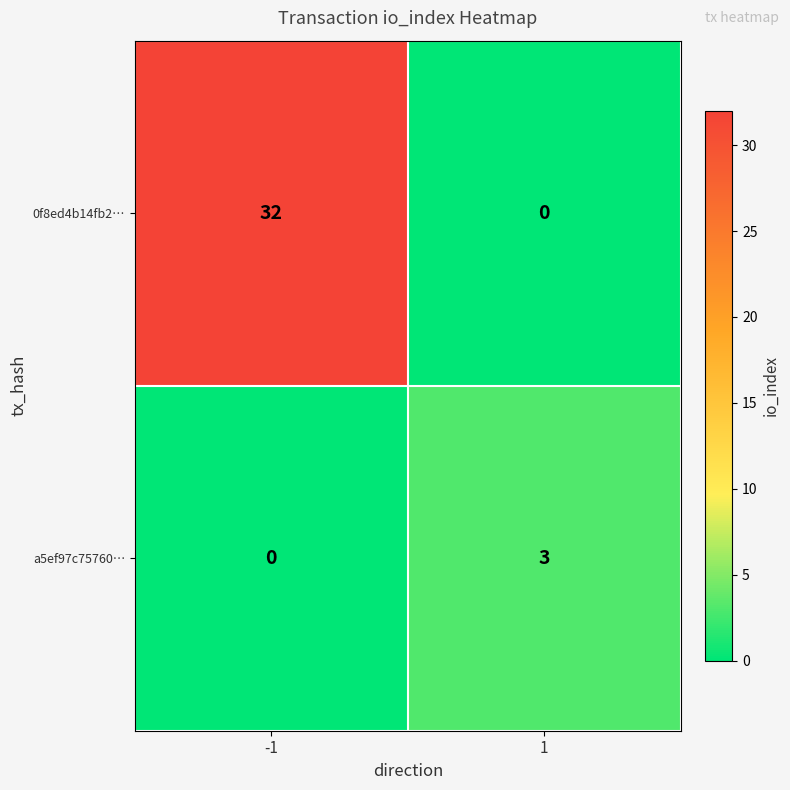

What is the total value across all series at -1?

32